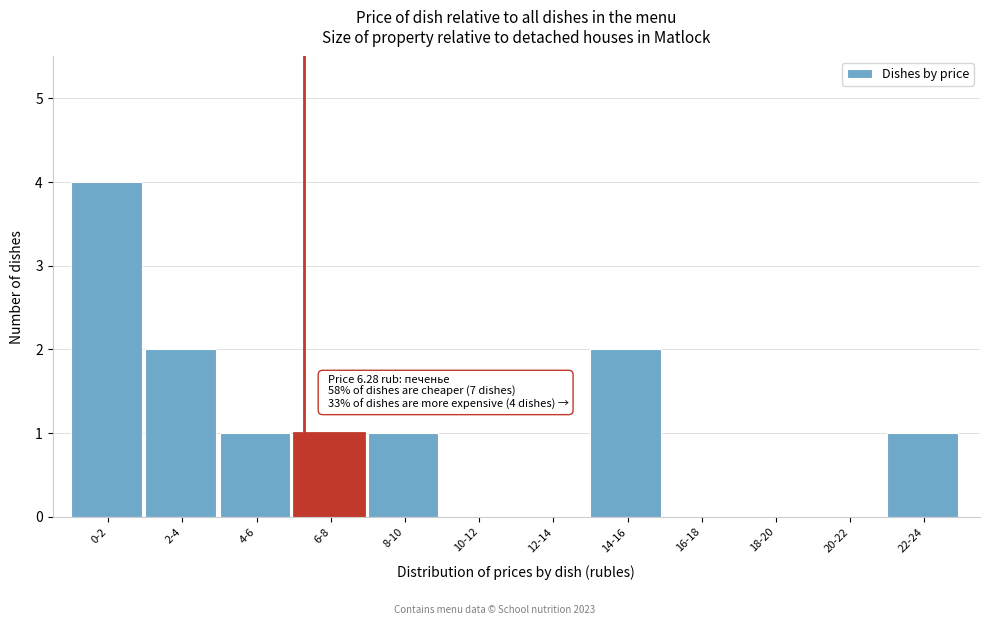

Reading left to right, transcribe all the data shown in this chart.

0-2=4	2-4=2	4-6=1	6-8=1	8-10=1	10-12=0	12-14=0	14-16=2	16-18=0	18-20=0	20-22=0	22-24=1